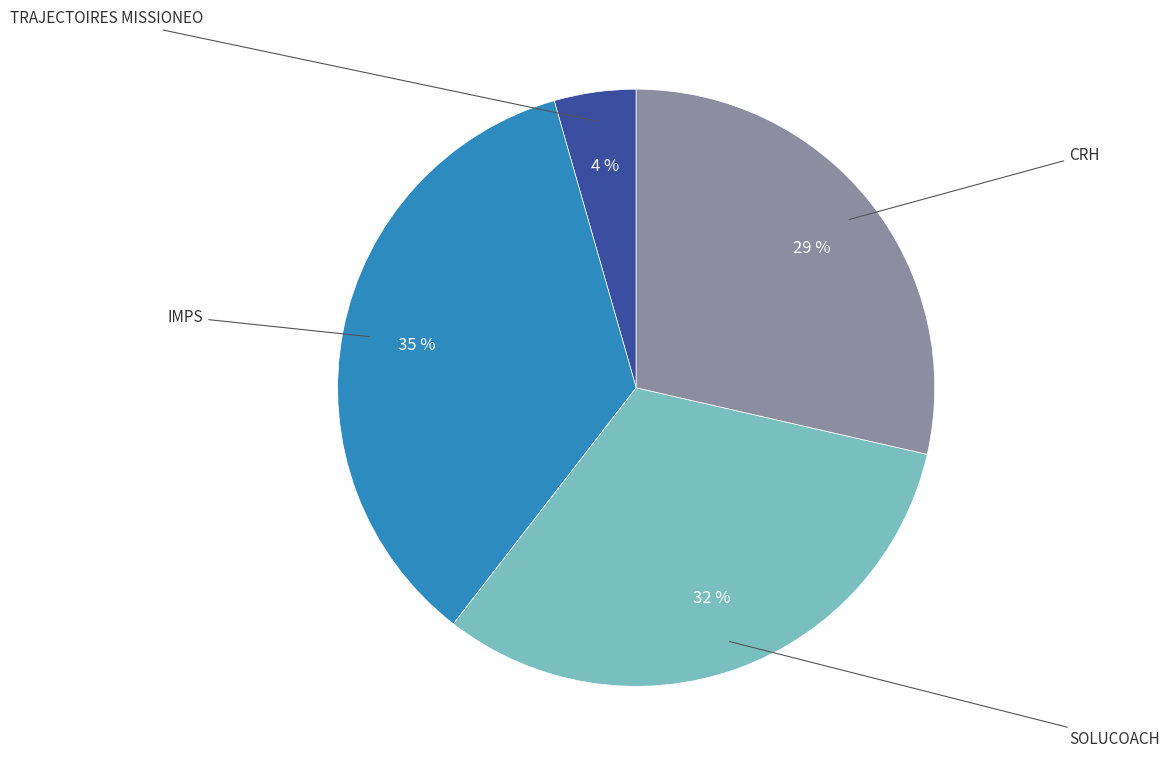

Does any single category account for the majority?

No